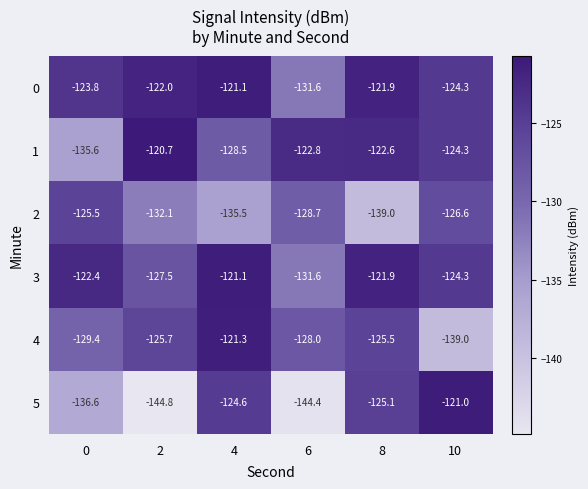

At which category does the chart reach its peak across all series?

2